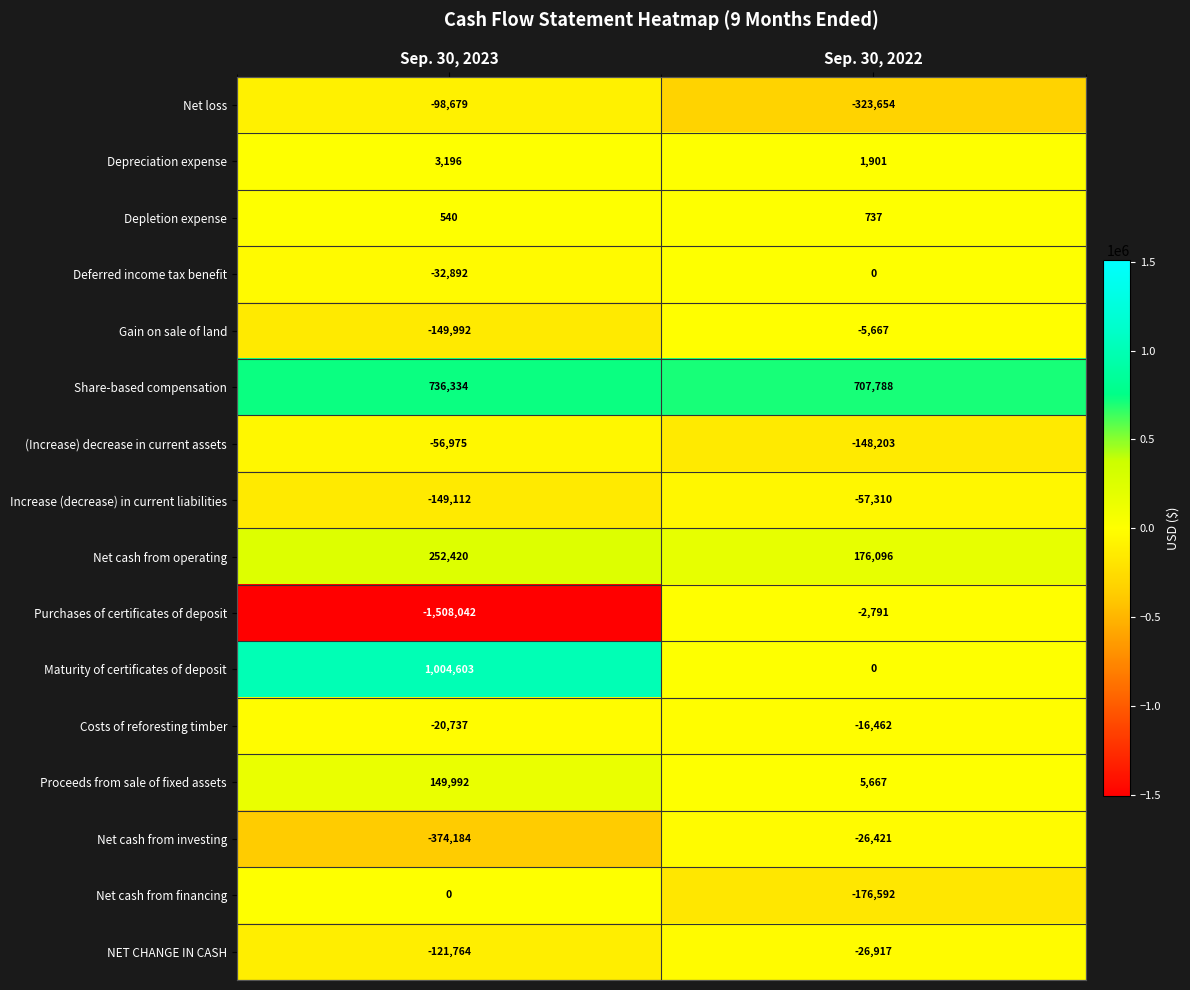

Where is Purchases of certificates of deposit nearest to the value -755416?

Sep. 30, 2022